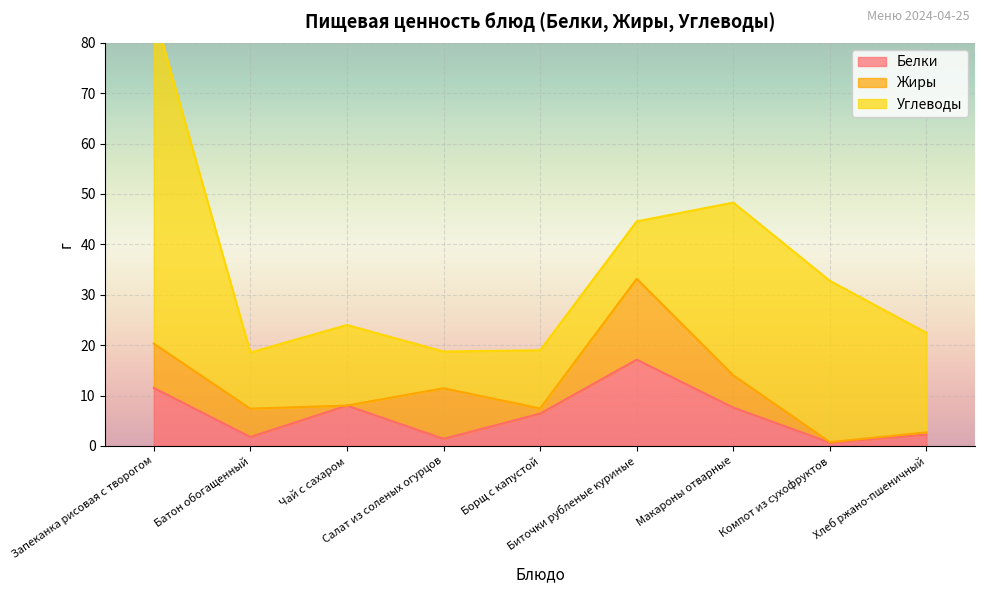

What is the sum of all Жиры values?

48.5